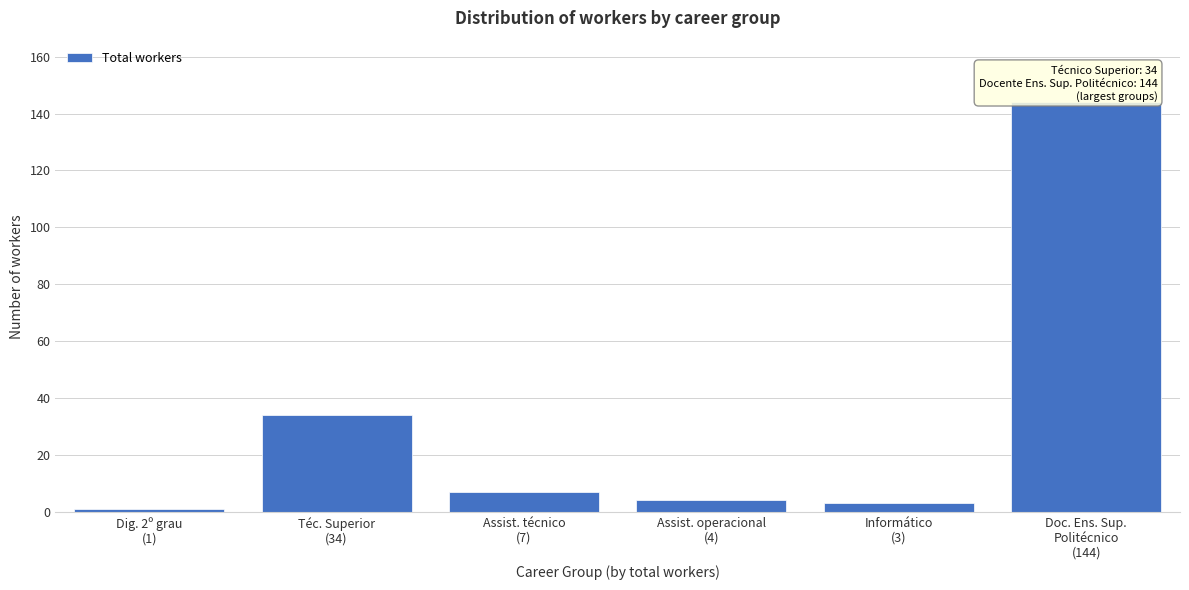

Reading right to left, transcribe all the data shown in this chart.

144	3	4	7	34	1